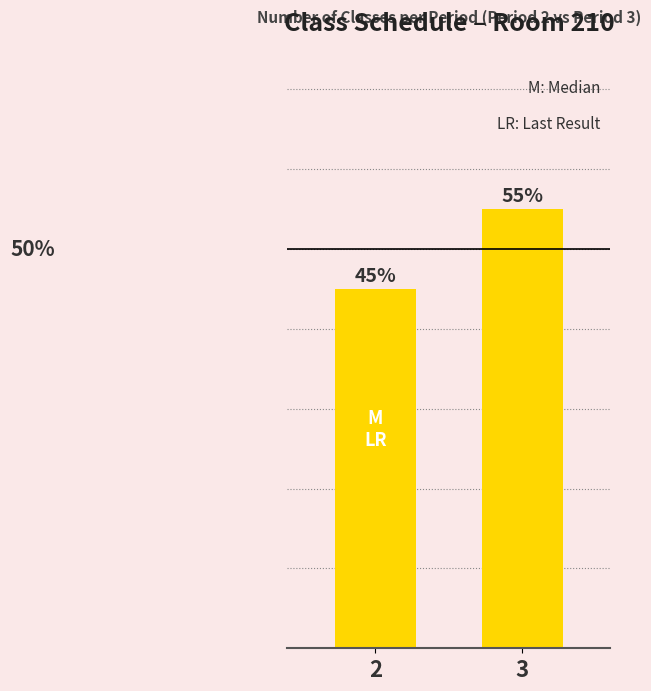

Rank the categories by value from lowest to highest.

2, 3